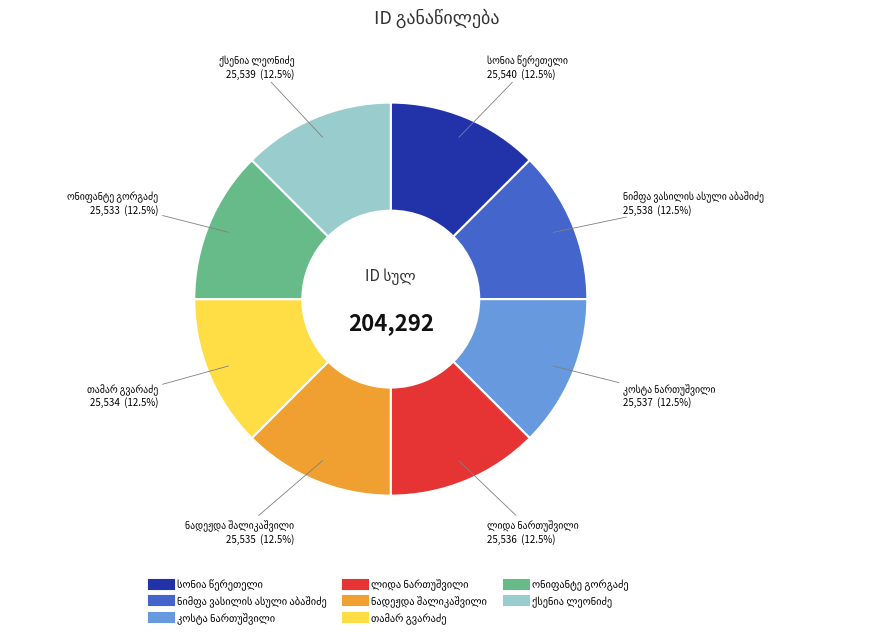

Does any single category account for the majority?

No